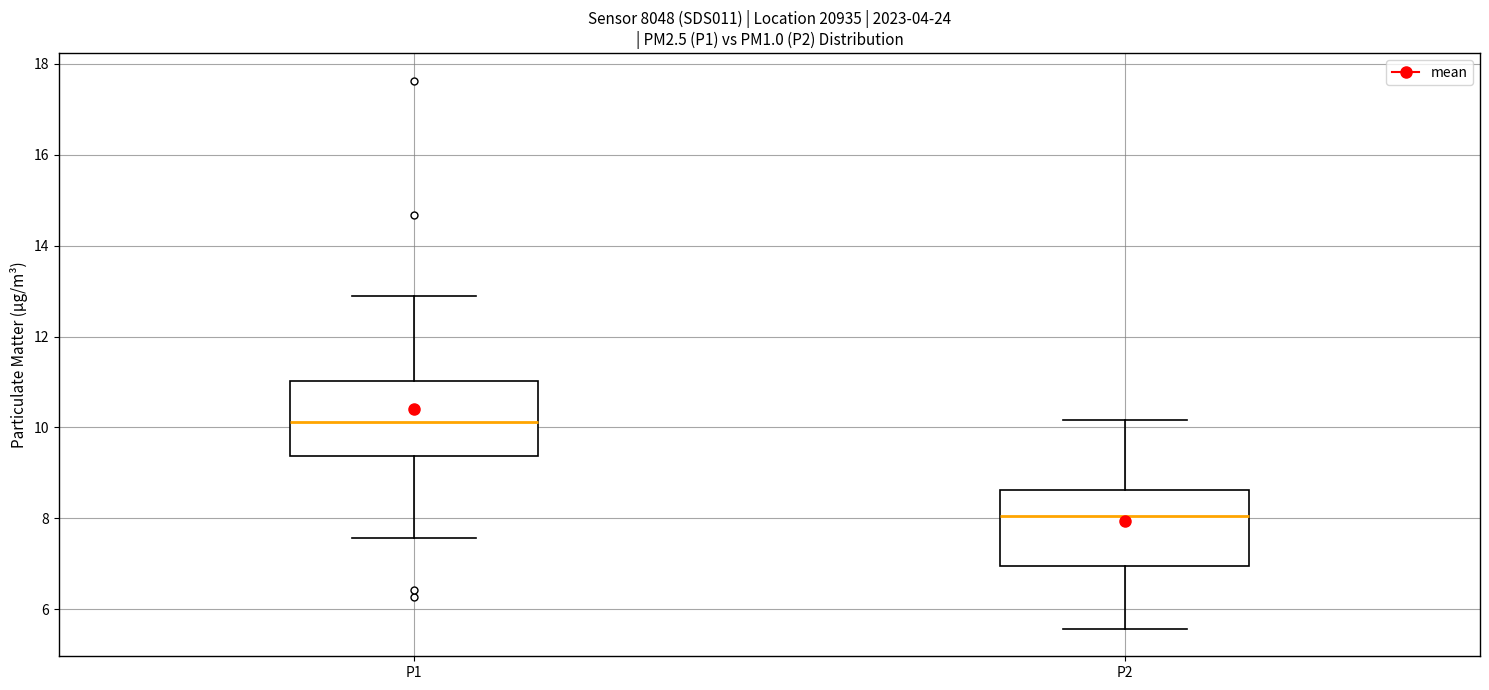

Where does the median line of the box for P2 sit on the y-axis? The values are not printed on the chart, so give them approximately, as read against the axis.

8.0